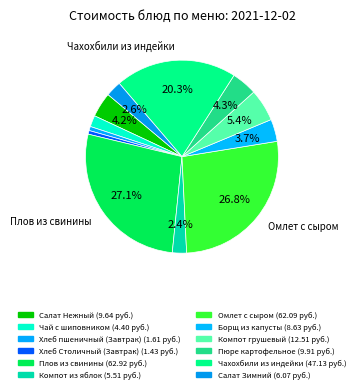

How much of the chart is everything except Омлет с сыром?

73.2%